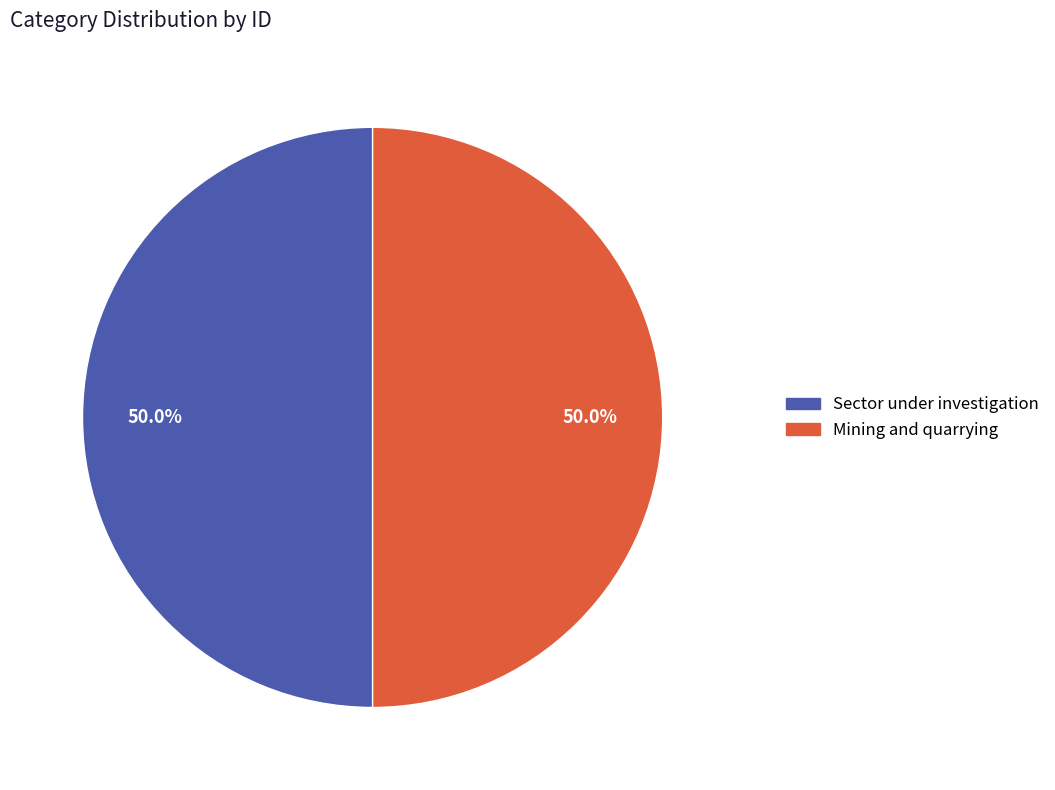

What percentage do Mining and quarrying and Sector under investigation together represent?

100.0%